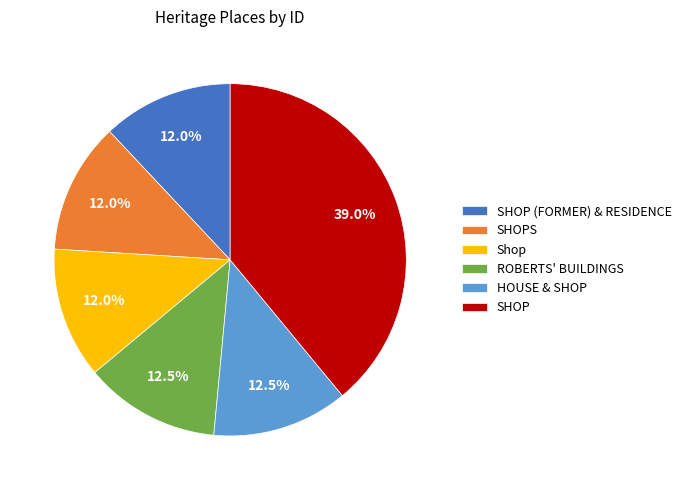

To the nearest percent, what is the difference between the largest and smallest slice percentages?

27%